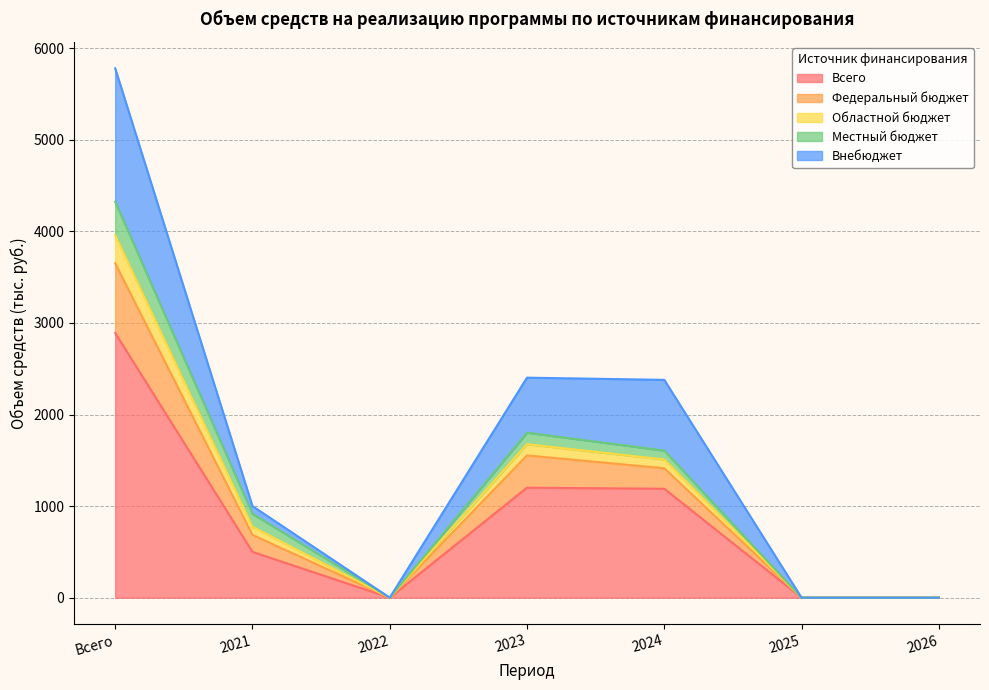

True or false: Федеральный бюджет and Внебюджет intersect in this chart.

False